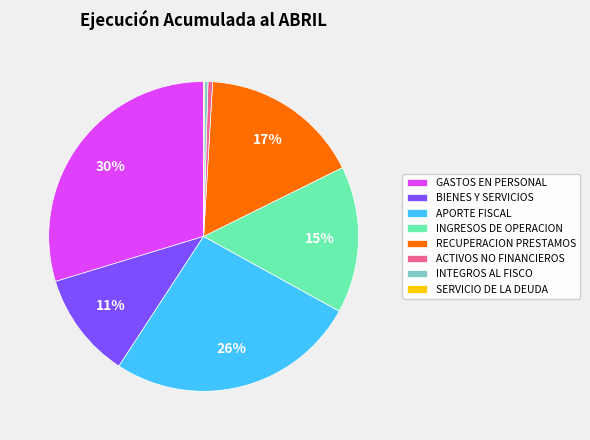

Which has a higher value, INGRESOS DE OPERACION or INTEGROS AL FISCO?

INGRESOS DE OPERACION